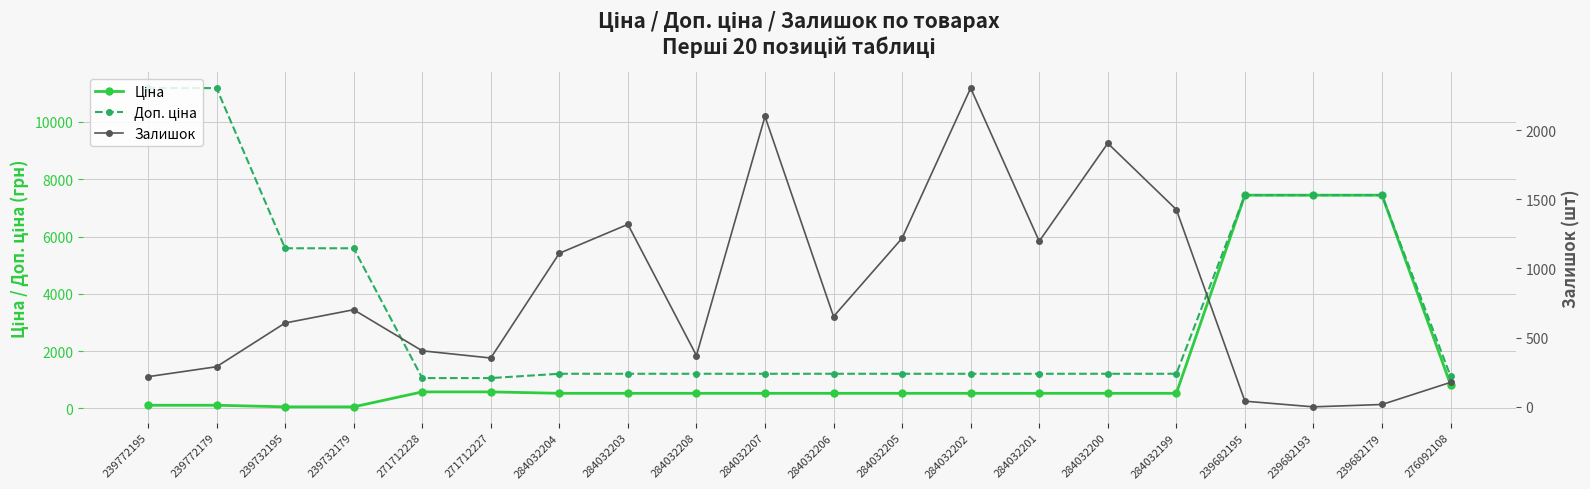

What is the approximate value of Ціна at 276092108?

831.5